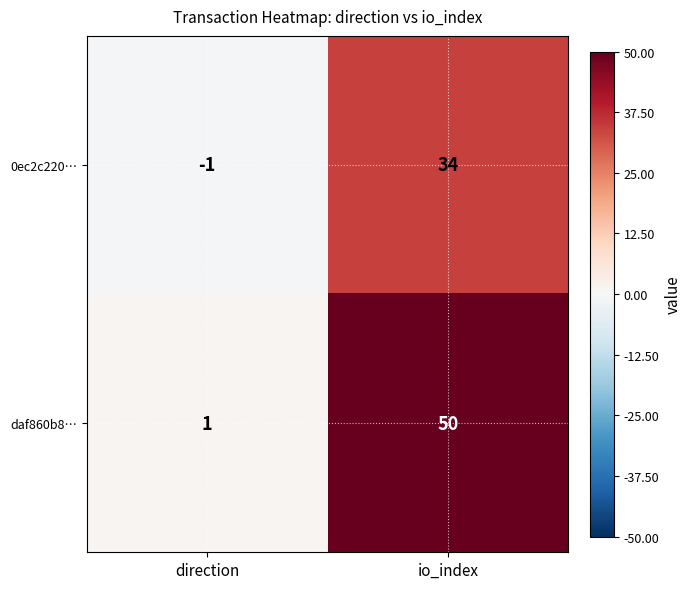

Reading left to right, extract all data points from this chart.

0ec2c220…: -1	34
daf860b8…: 1	50